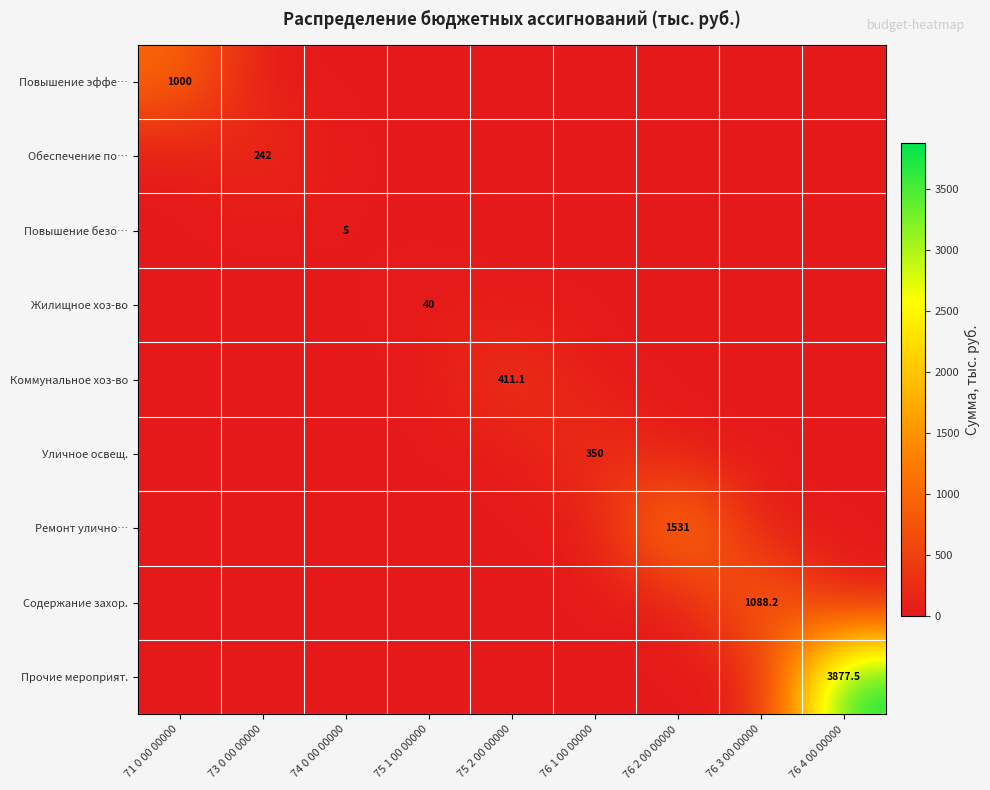

The Жилищное хоз-во series shows 70.4 at 75 1 00 00000. True or false?

False